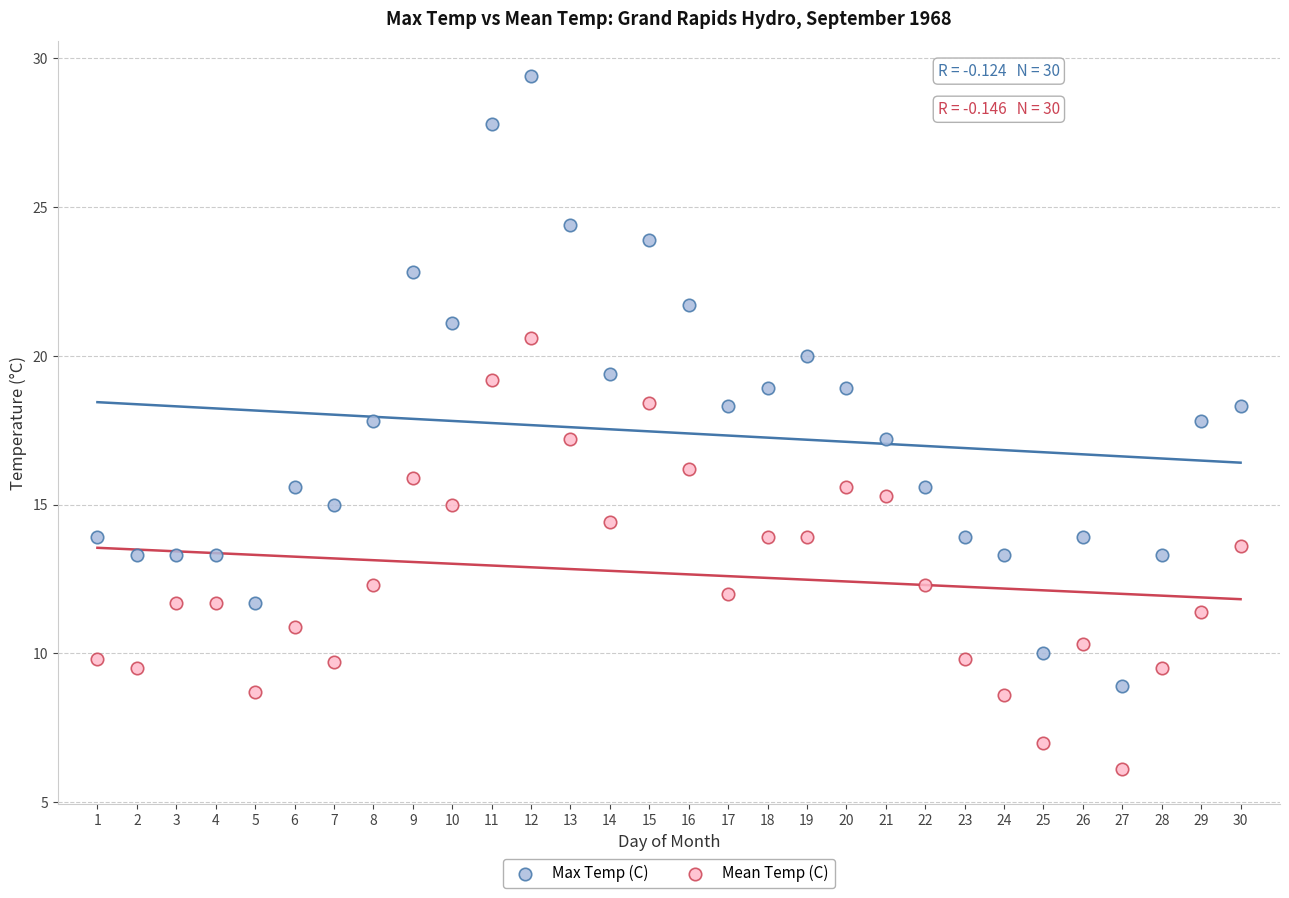

Which series has the widest spread of Y values?

Max Temp (C)